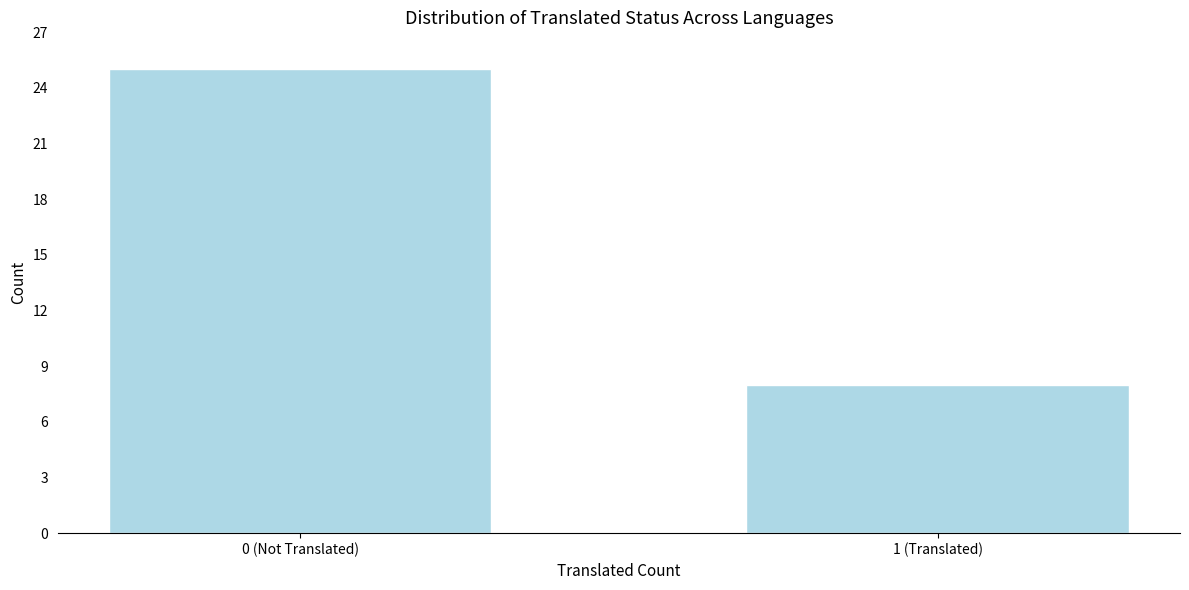

Reading left to right, what are all the values shown in this chart?

25	8